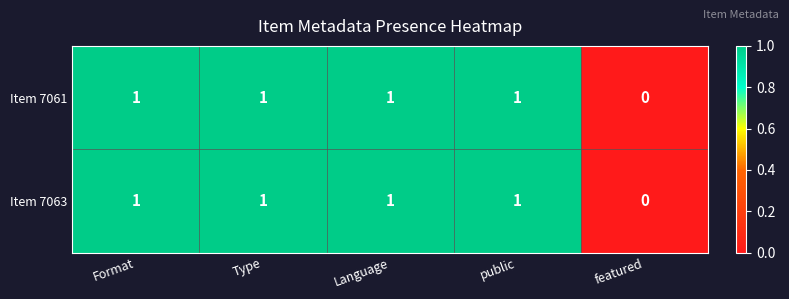

At which label does Item 7063 reach its minimum?

featured